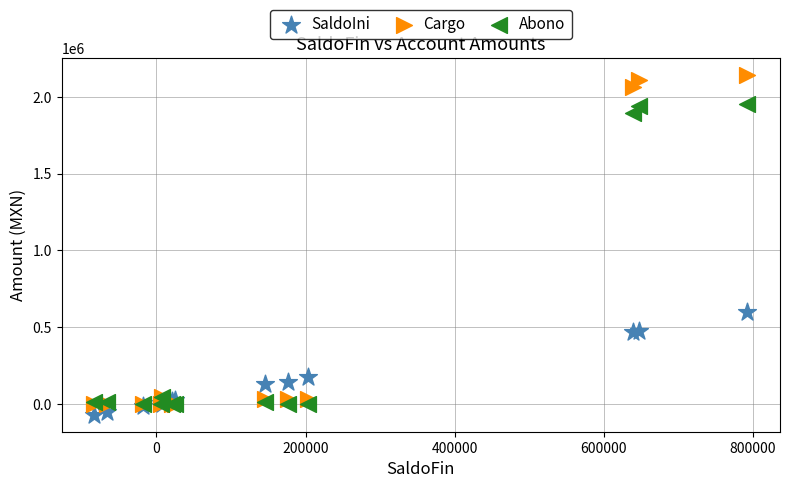

Which series has the largest Y range (max minus min)?

Cargo